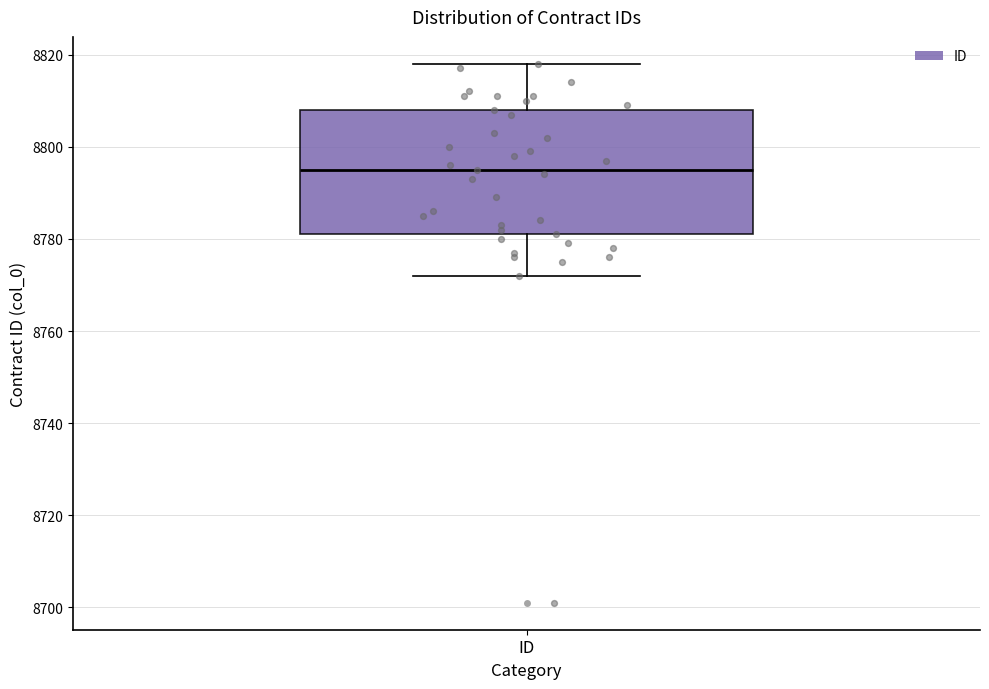

Transcribe this box plot: give where the median line is, the range the box spans, and where the two whiskers end, as read against the y-axis. The values are not printed on the chart, so give them approximately, as read against the axis.

median 8796, box 8782 to 8808, whiskers 8772 to 8818